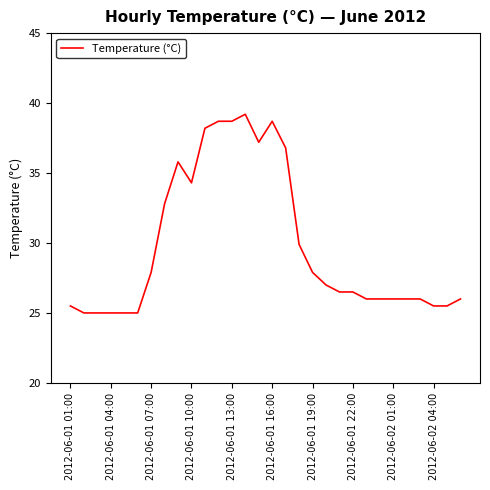

What is the maximum value shown in the chart?

39.2